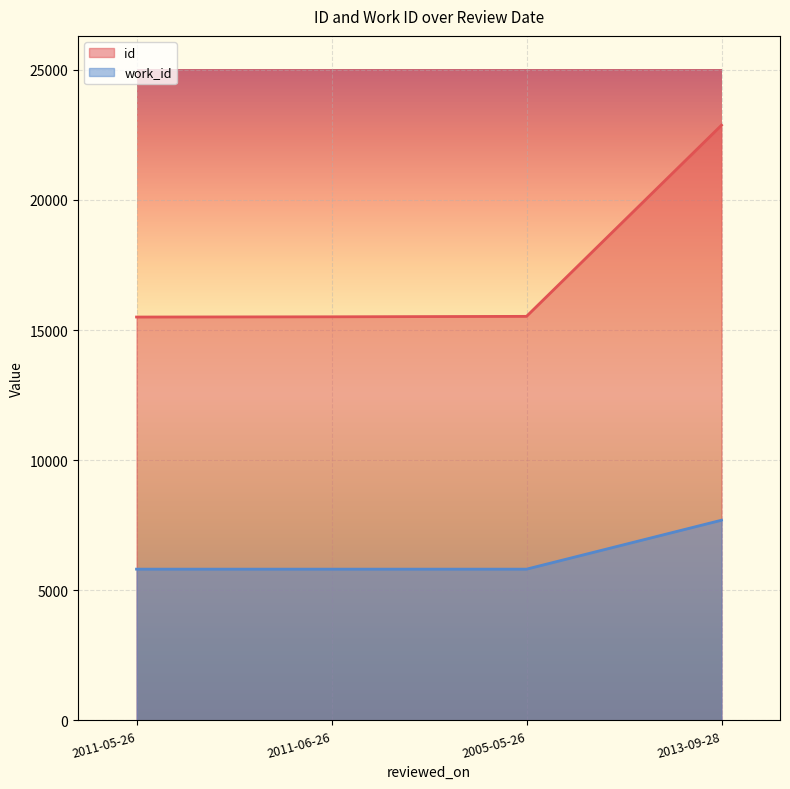

True or false: id and work_id intersect in this chart.

False